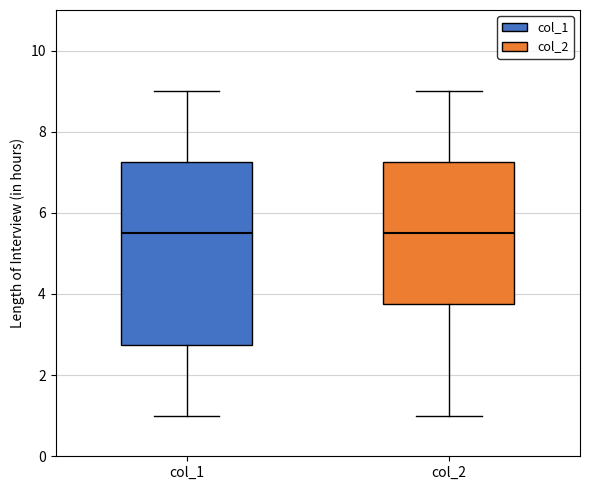

Reading left to right, read every box against the y-axis: the position of its median line, the range the box covers, and the ends of its whiskers. The values are not printed on the chart, so give them approximately, as read against the axis.

col_1: median 5.6, box 2.8 to 7.2, whiskers 1.0 to 9.0
col_2: median 5.6, box 3.8 to 7.2, whiskers 1.0 to 9.0